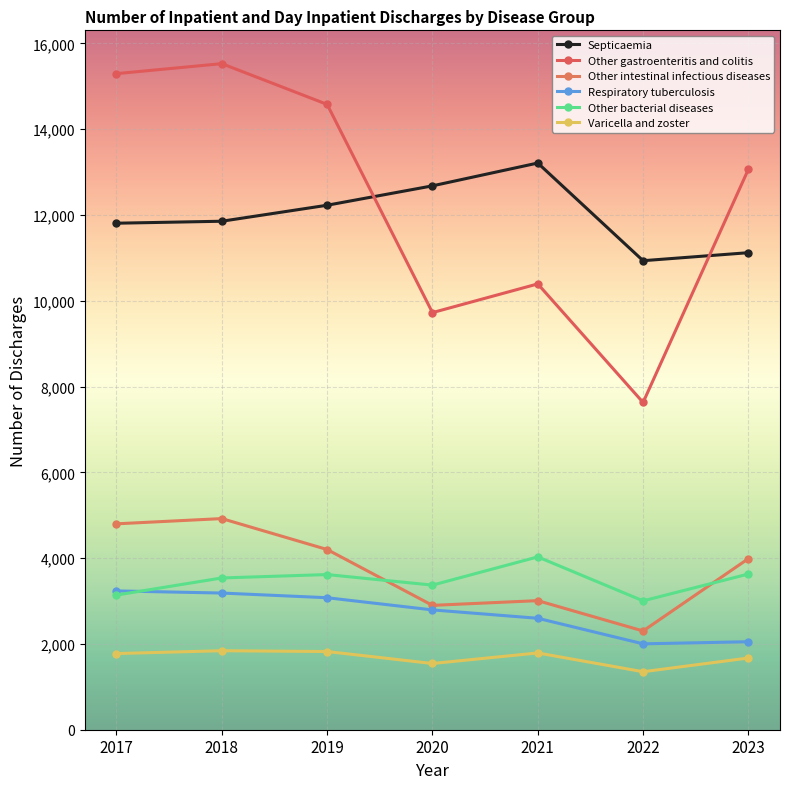

The value of Varicella and zoster at 2022 is 2348. True or false?

False